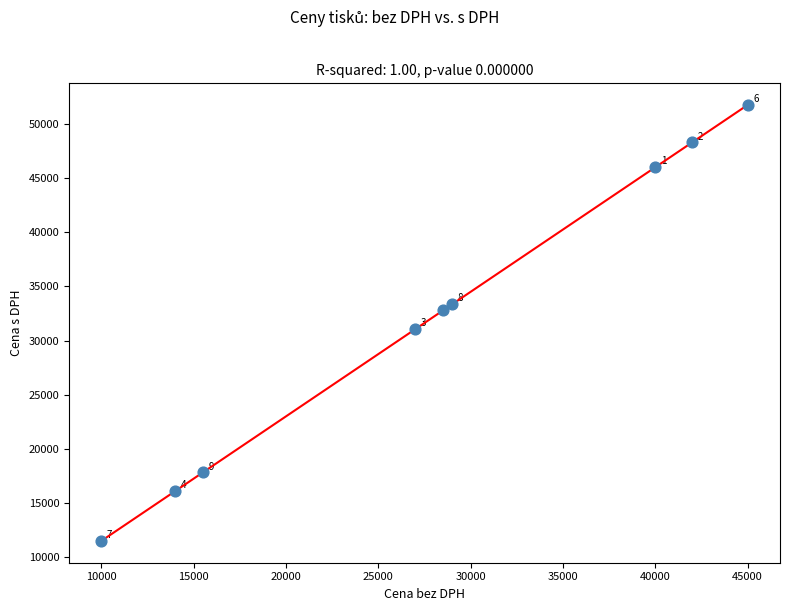

What is the average X value?

27889